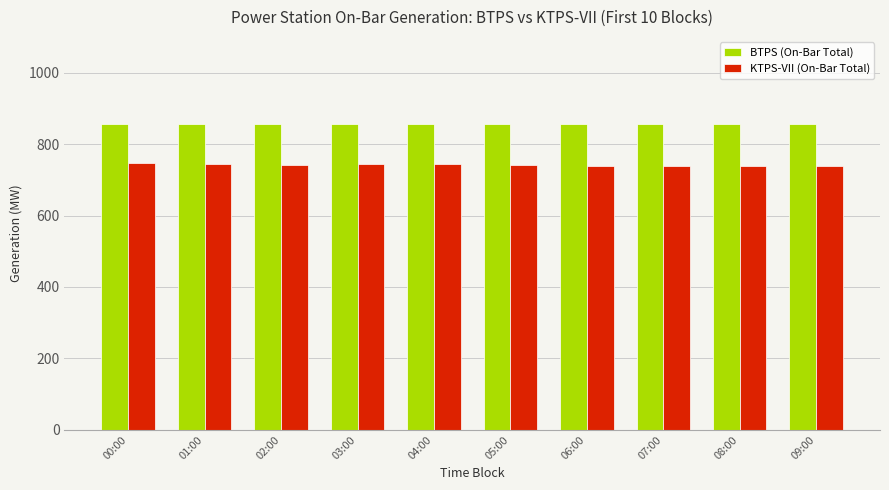

What is the average value of the KTPS-VII (On-Bar Total) series?

741.8